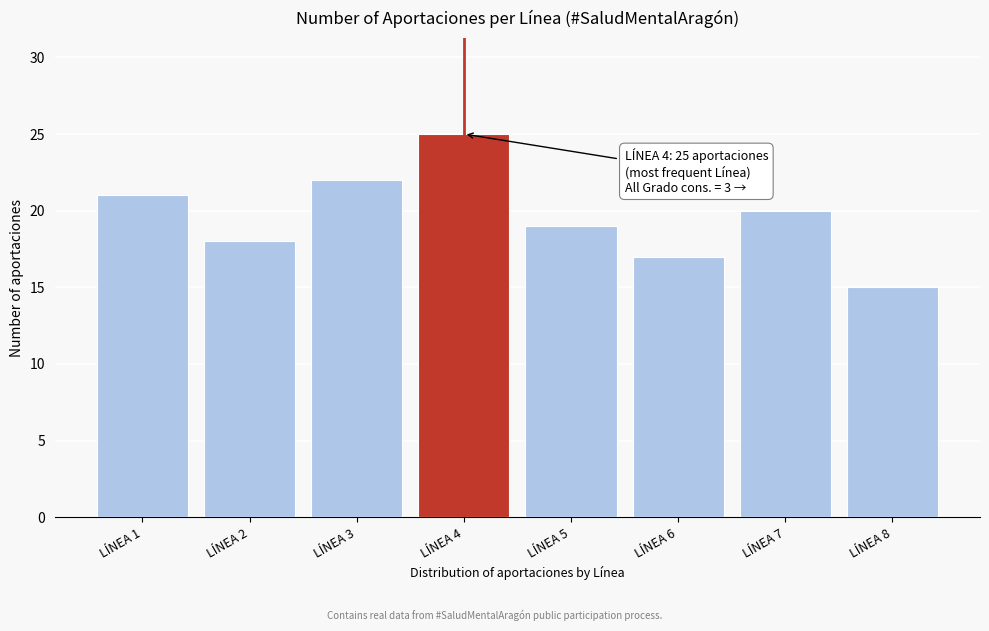

Reading left to right, transcribe all the data shown in this chart.

LÍNEA 1=21	LÍNEA 2=18	LÍNEA 3=22	LÍNEA 4=25	LÍNEA 5=19	LÍNEA 6=17	LÍNEA 7=20	LÍNEA 8=15